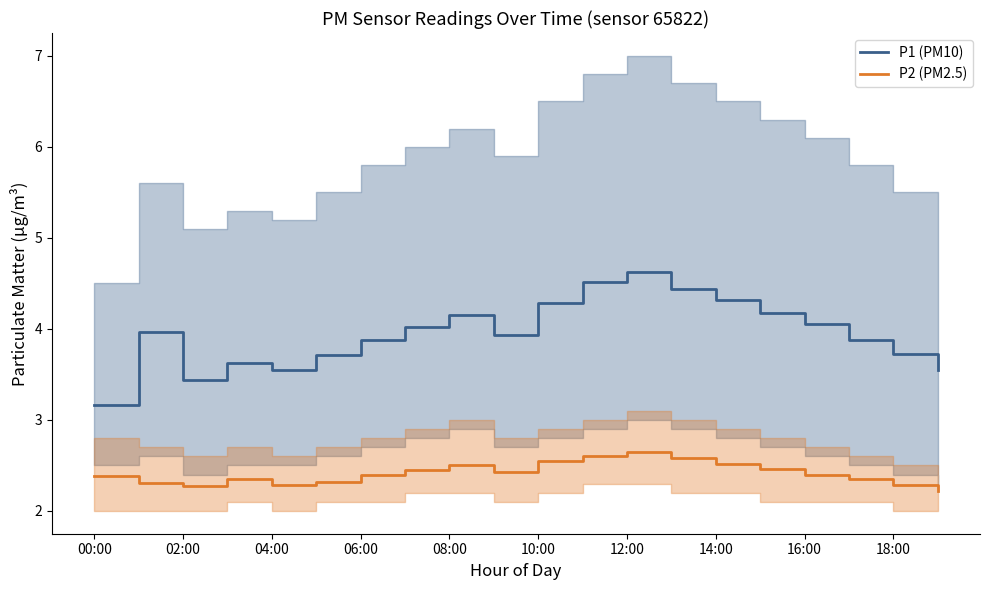

Is the value of P1 (PM10) at 12:00 greater than the value of P2 (PM2.5) at 02:00?

Yes